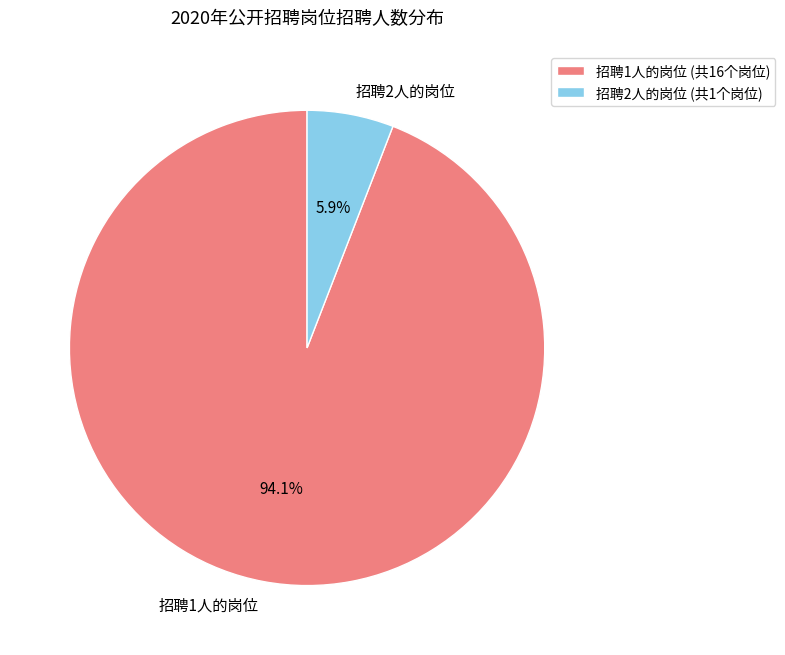

Does any single category account for the majority?

Yes